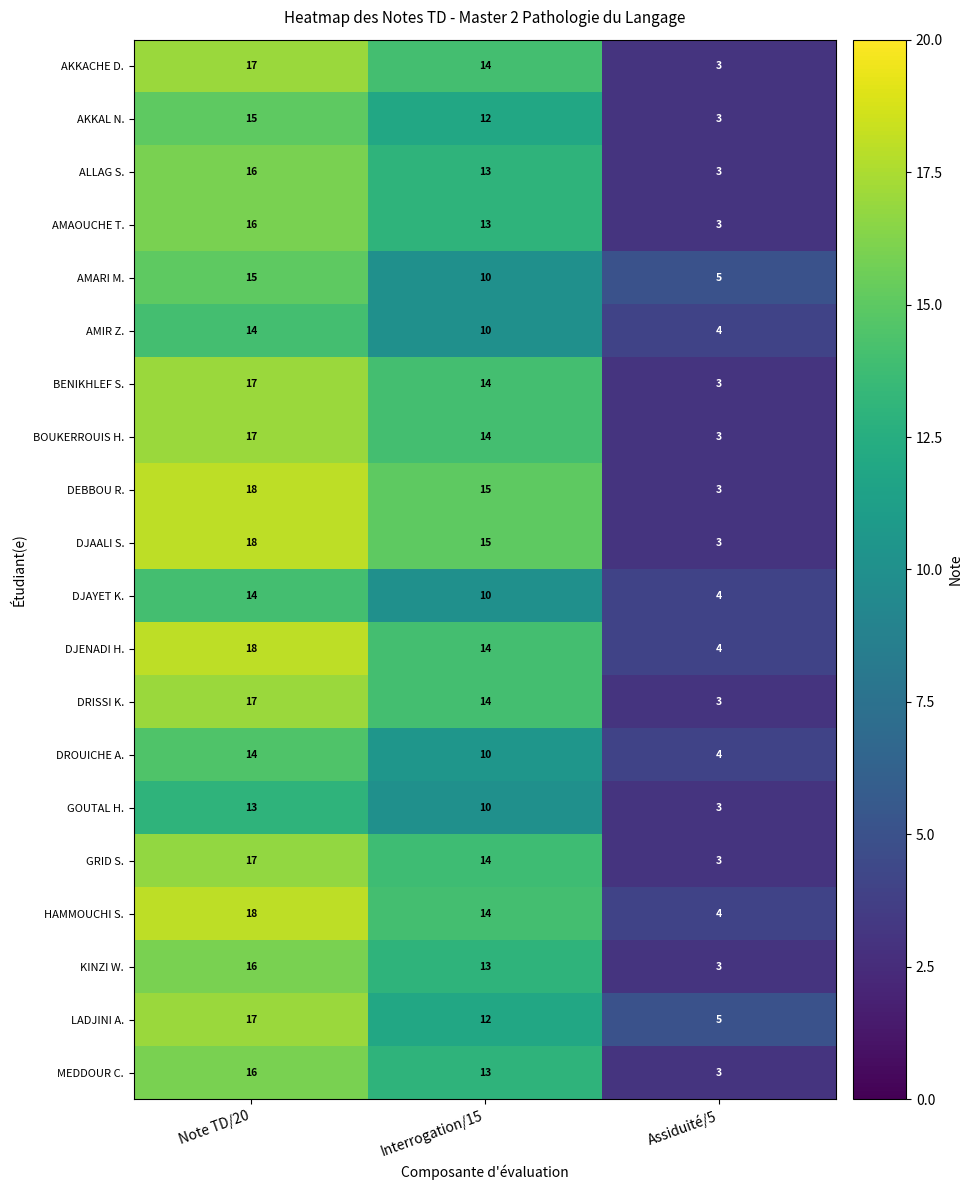

What value does the DRISSI K. series have at Interrogation/15, to the nearest 5?

15